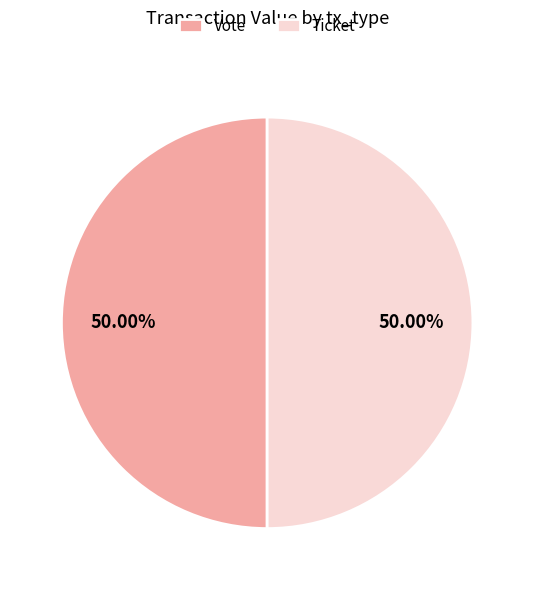

Do Vote and Ticket together represent more than half of the pie?

Yes